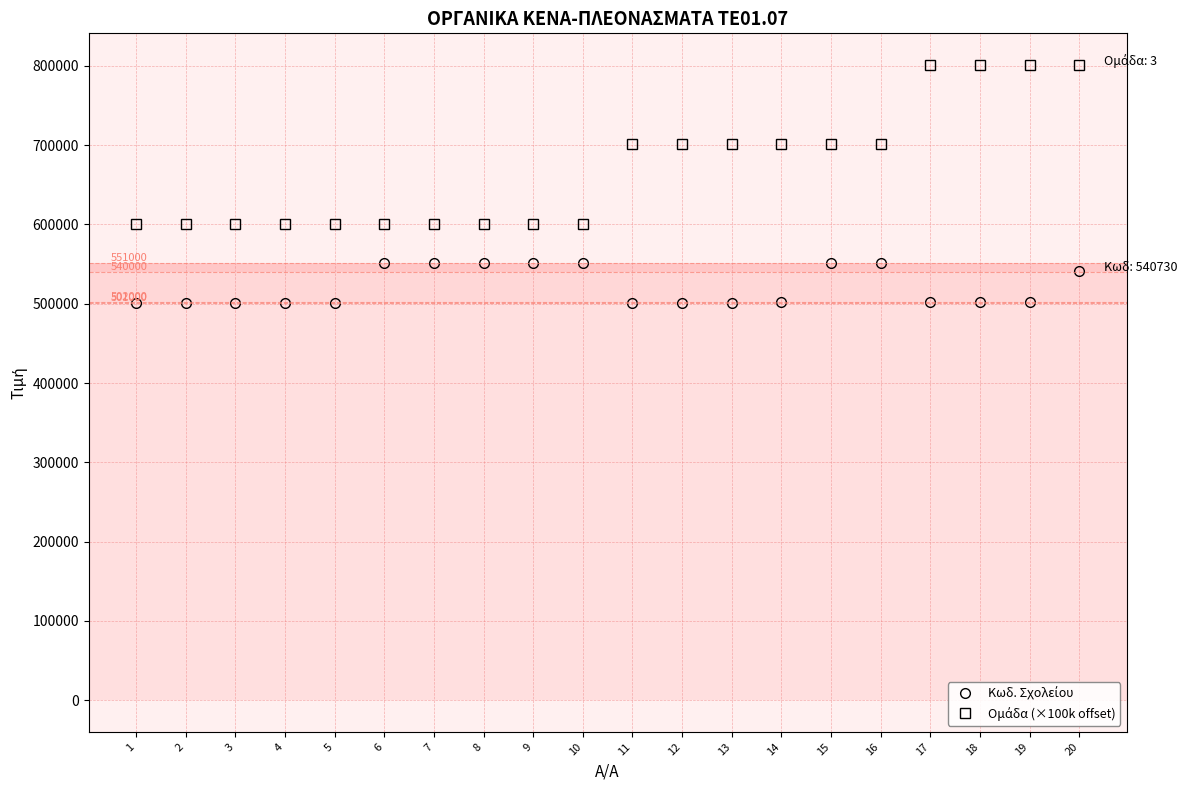

At which category is the sum across all series the highest?

20